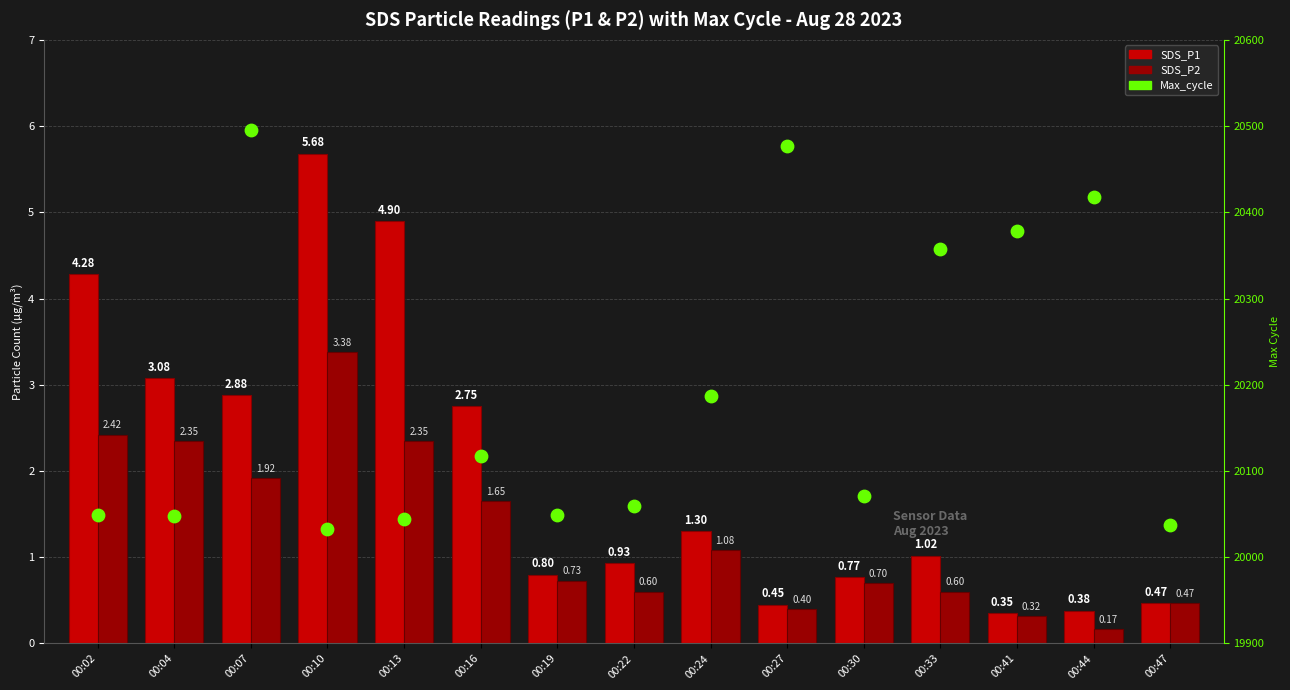

Which series has the largest Y range (max minus min)?

Max_cycle